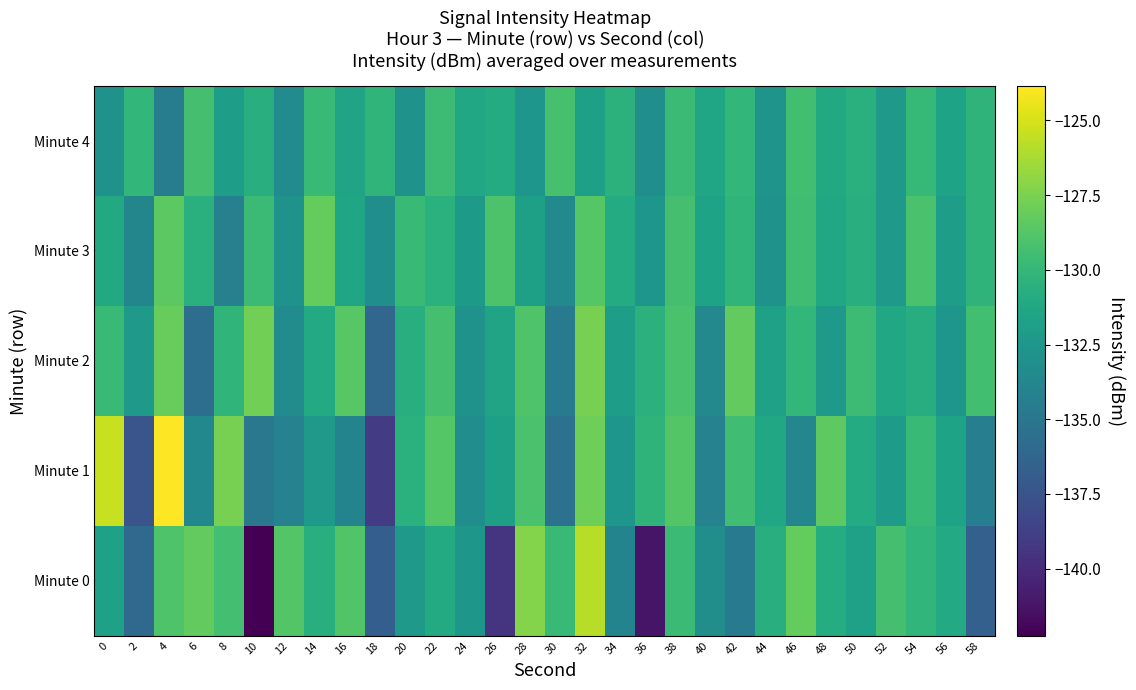

Reading left to right, list all the values displayed in this chart.

Minute 0: 0=-131.7	2=-135.9	4=-128.9	6=-128.2	8=-129.3	10=-142.2	12=-128.8	14=-130.7	16=-128.8	18=-136.7	20=-132.3	22=-131.0	24=-132.5	26=-139.4	28=-127.3	30=-129.9	32=-125.9	34=-134.0	36=-141.2	38=-129.7	40=-133.2	42=-134.8	44=-130.7	46=-128.2	48=-130.9	50=-131.7	52=-129.3	54=-130.1	56=-131.0	58=-136.6
Minute 1: 0=-125.4	2=-137.4	4=-123.9	6=-133.7	8=-127.6	10=-134.9	12=-134.1	14=-132.4	16=-134.0	18=-139.0	20=-130.5	22=-128.7	24=-133.2	26=-131.8	28=-129.1	30=-135.4	32=-127.9	34=-132.6	36=-130.3	38=-128.8	40=-134.1	42=-129.5	44=-131.2	46=-133.7	48=-128.4	50=-130.9	52=-132.1	54=-129.8	56=-131.6	58=-134.3
Minute 2: 0=-129.8	2=-132.4	4=-128.1	6=-135.6	8=-130.2	10=-127.8	12=-133.4	14=-131.0	16=-128.6	18=-136.2	20=-130.7	22=-129.3	24=-132.8	26=-131.5	28=-128.9	30=-134.7	32=-127.6	34=-131.9	36=-130.4	38=-129.1	40=-133.6	42=-128.3	44=-131.7	46=-130.1	48=-132.3	50=-129.6	52=-131.3	54=-130.8	56=-132.6	58=-129.4
Minute 3: 0=-131.1	2=-133.8	4=-128.5	6=-130.6	8=-134.2	10=-129.7	12=-132.9	14=-128.2	16=-131.4	18=-133.1	20=-129.8	22=-130.5	24=-132.2	26=-129.0	28=-131.8	30=-133.5	32=-128.7	34=-130.9	36=-132.6	38=-129.3	40=-131.6	42=-130.2	44=-132.9	46=-129.5	48=-131.2	50=-130.7	52=-132.4	54=-129.1	56=-131.9	58=-130.3
Minute 4: 0=-132.8	2=-130.1	4=-134.5	6=-129.3	8=-132.0	10=-130.7	12=-133.4	14=-129.8	16=-131.5	18=-130.2	20=-132.9	22=-129.6	24=-131.3	26=-130.9	28=-132.6	30=-129.2	32=-131.8	34=-130.4	36=-133.1	38=-129.7	40=-131.4	42=-130.1	44=-132.7	46=-129.4	48=-131.1	50=-130.6	52=-132.3	54=-129.9	56=-131.6	58=-130.3